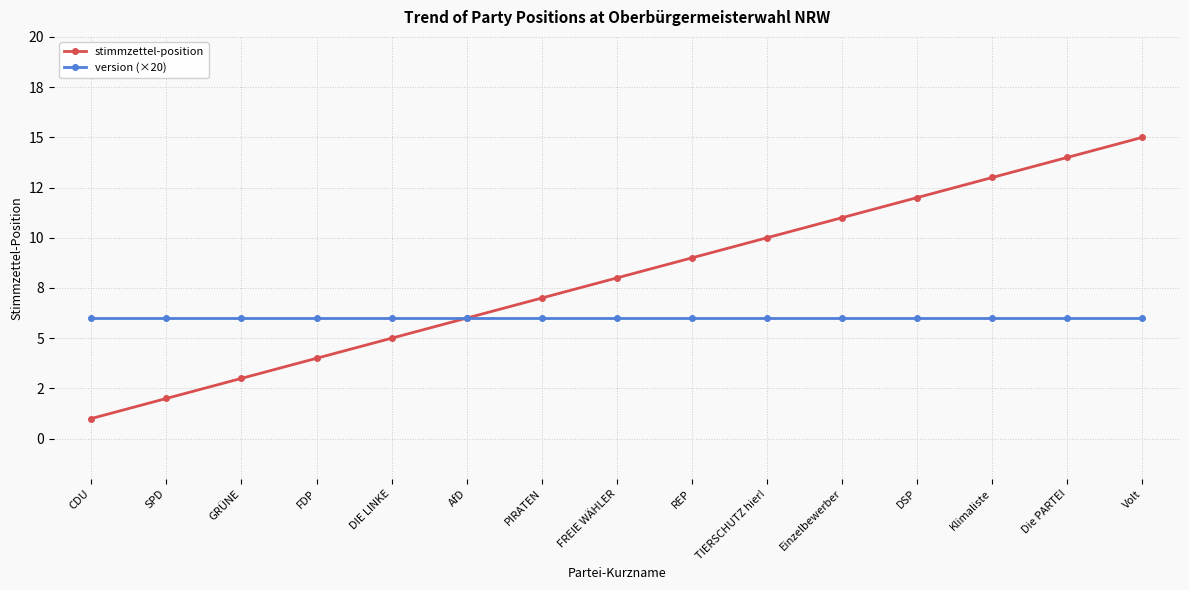

What are all the series names shown in the legend?

stimmzettel-position, version (×20)